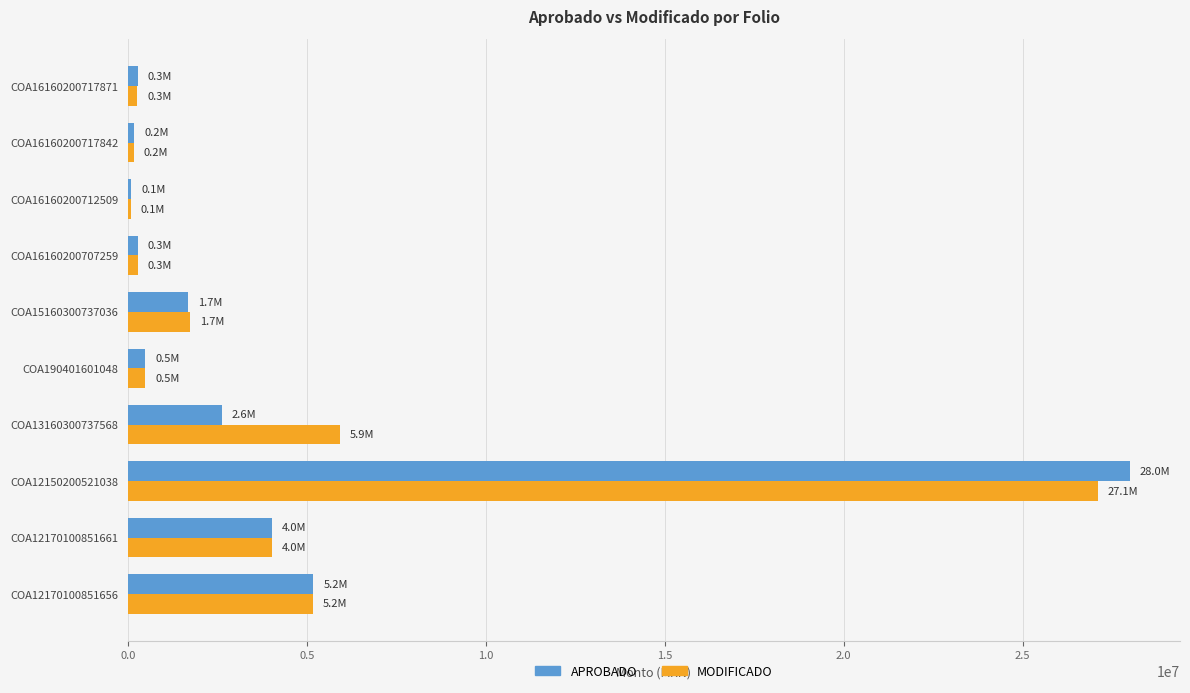

The APROBADO series shows 1668186.0 at COA15160300737036. True or false?

True